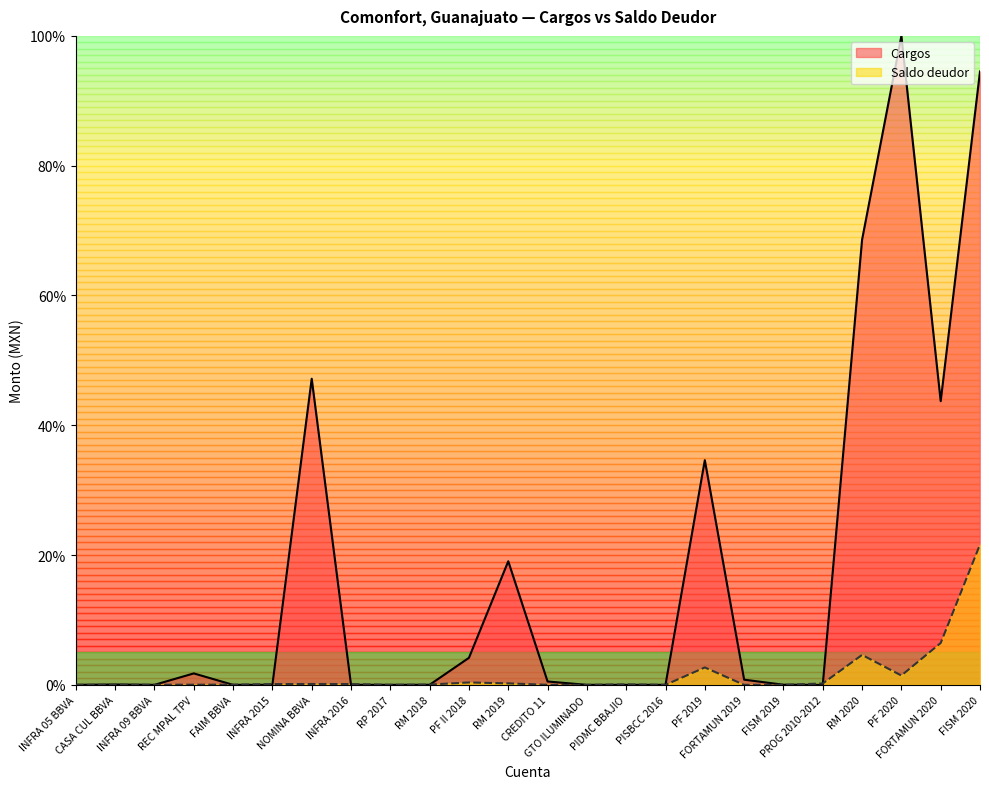

What is the maximum value for Cargos?

100.0